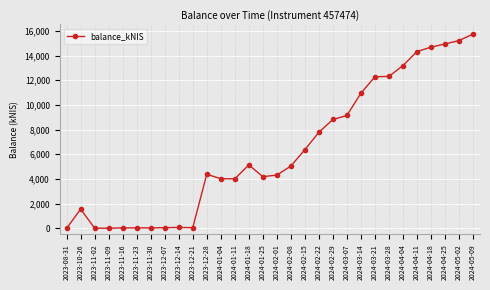

Which has a higher value, 2024-01-25 or 2023-11-09?

2024-01-25